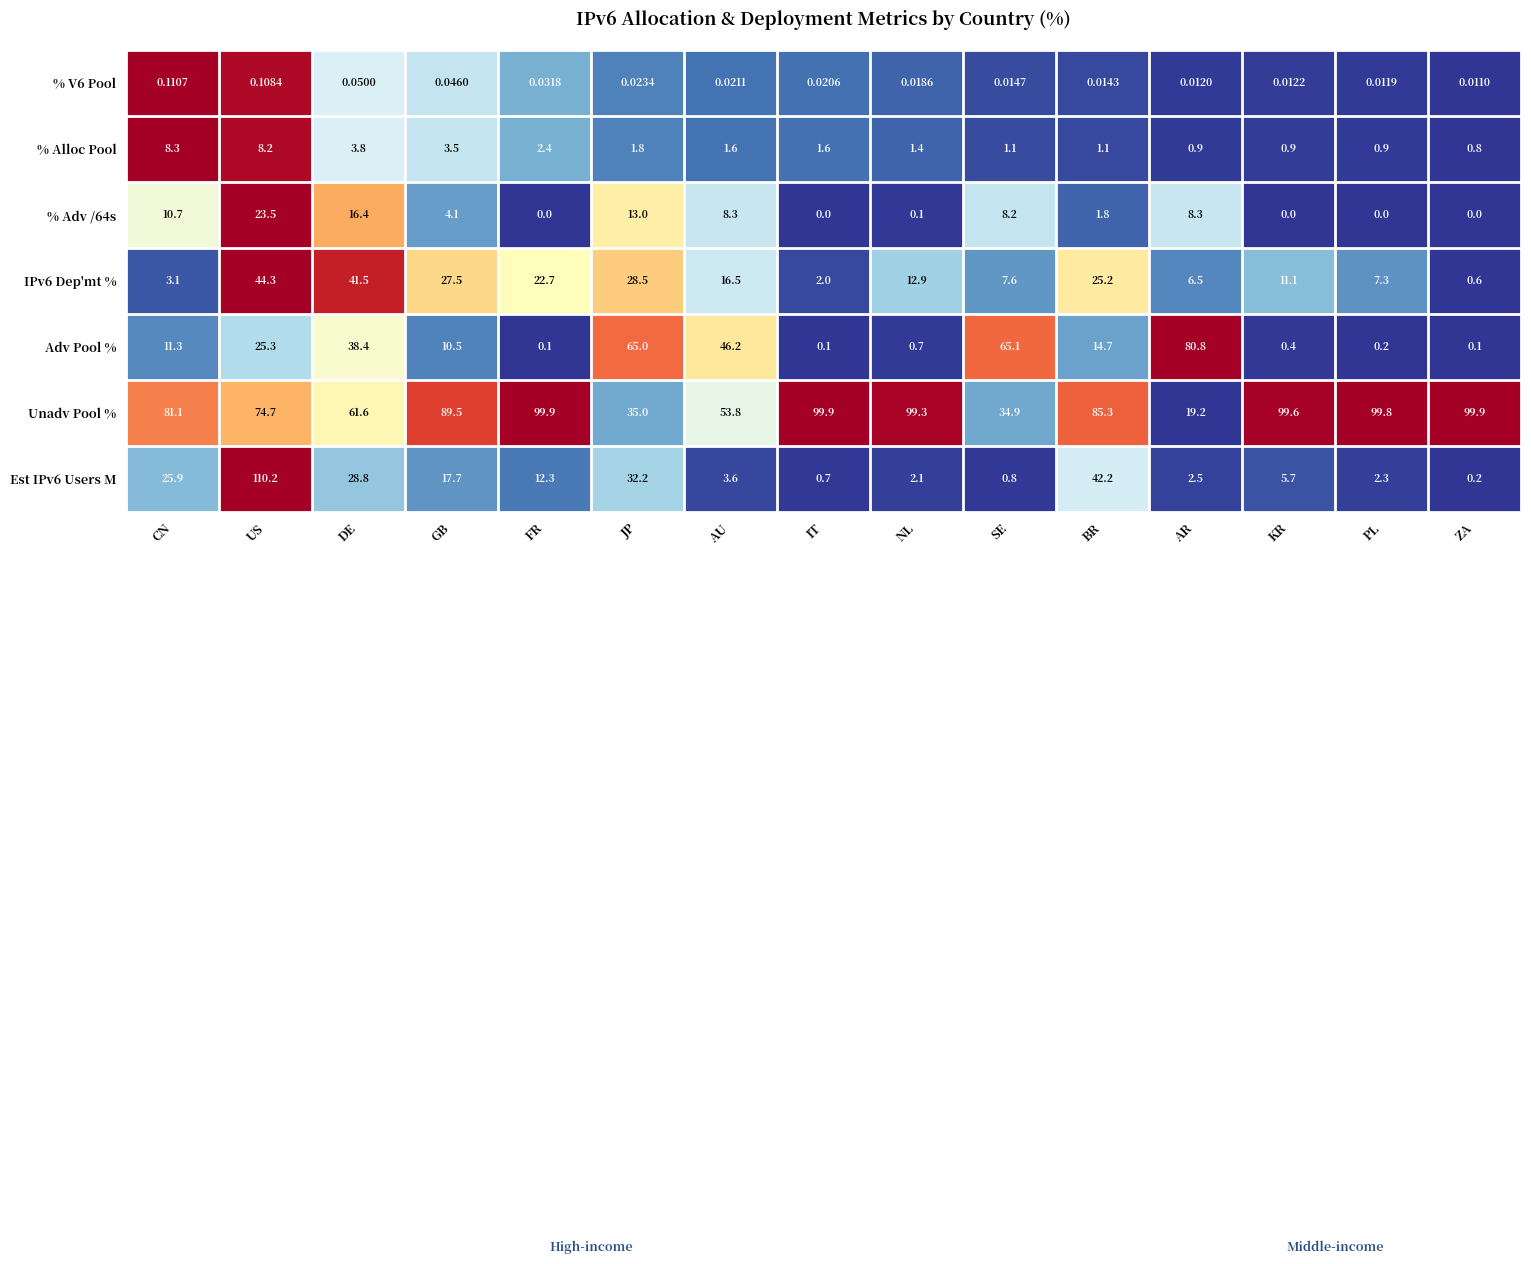

How many values in % Adv /64s are above zero?

10